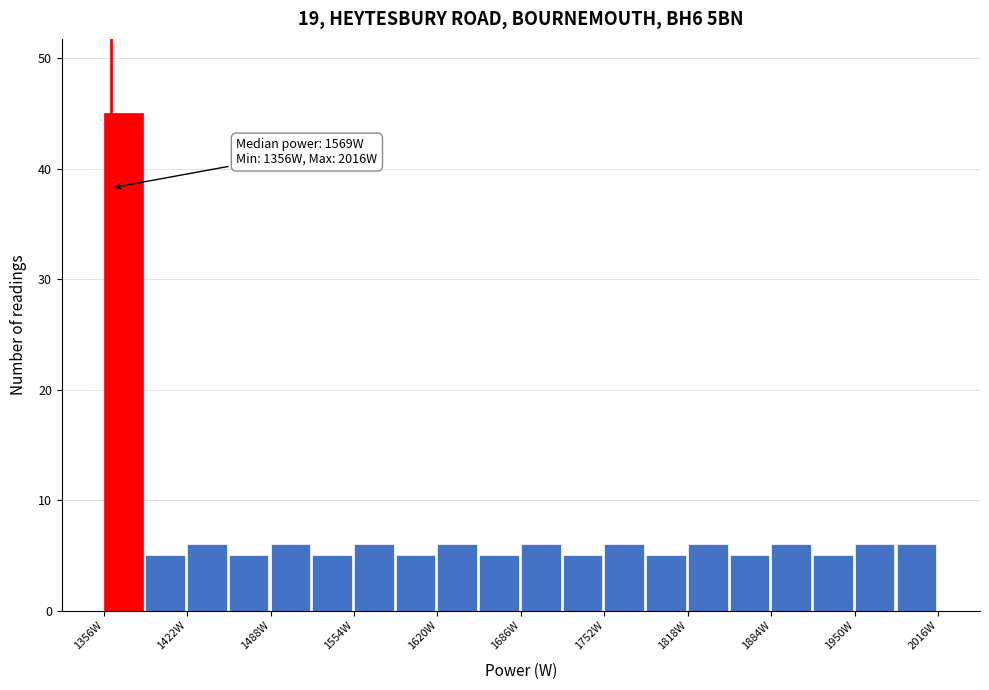

Read against the x-axis, roughly where is the centre of the tallest bar?

1370